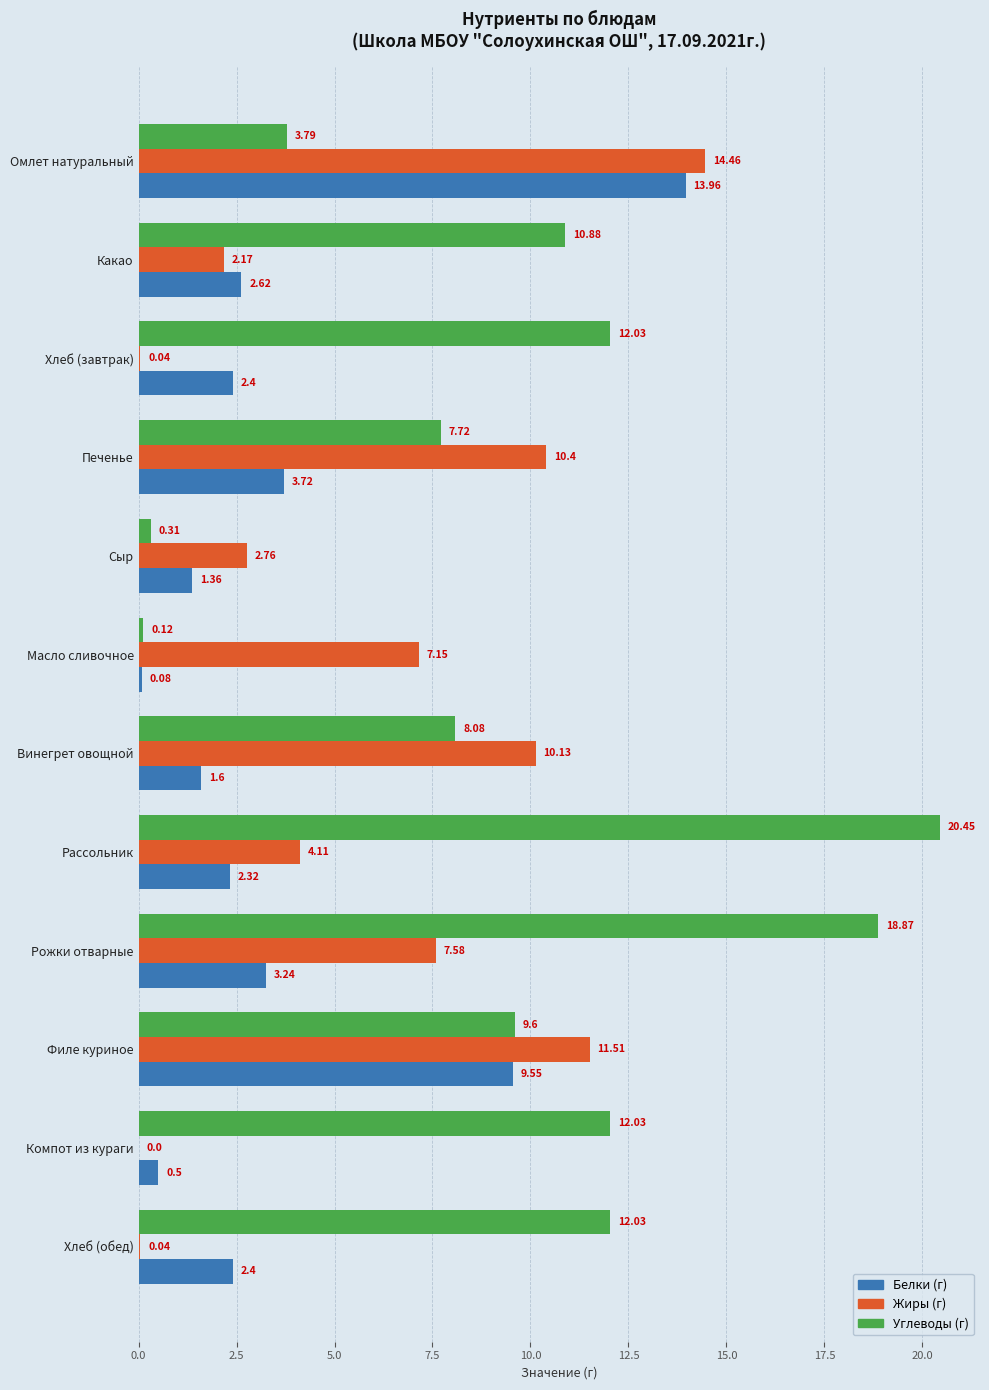

How many categories are shown in the chart?

12